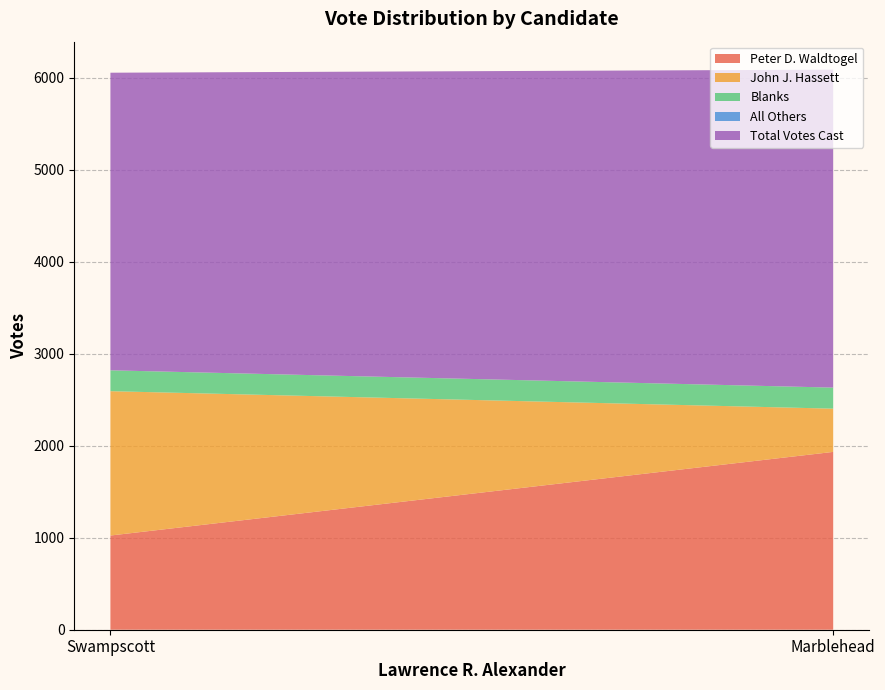

Reading left to right, list all the values displayed in this chart.

Peter D. Waldtogel: Marblehead=1933	Swampscott=1024
John J. Hassett: Marblehead=470	Swampscott=1569
Blanks: Marblehead=229	Swampscott=227
All Others: Marblehead=0	Swampscott=0
Total Votes Cast: Marblehead=3456	Swampscott=3235